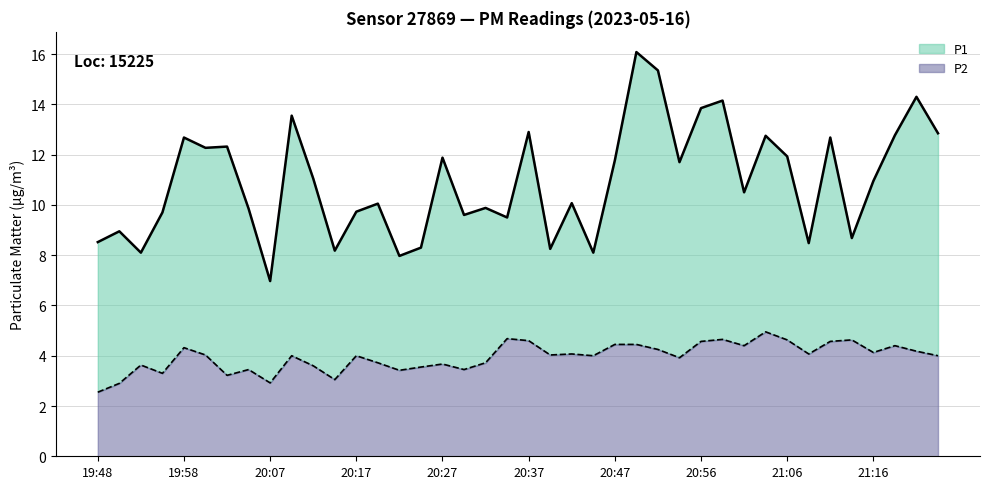

Which has a higher value, 20:34 or 21:04?

21:04